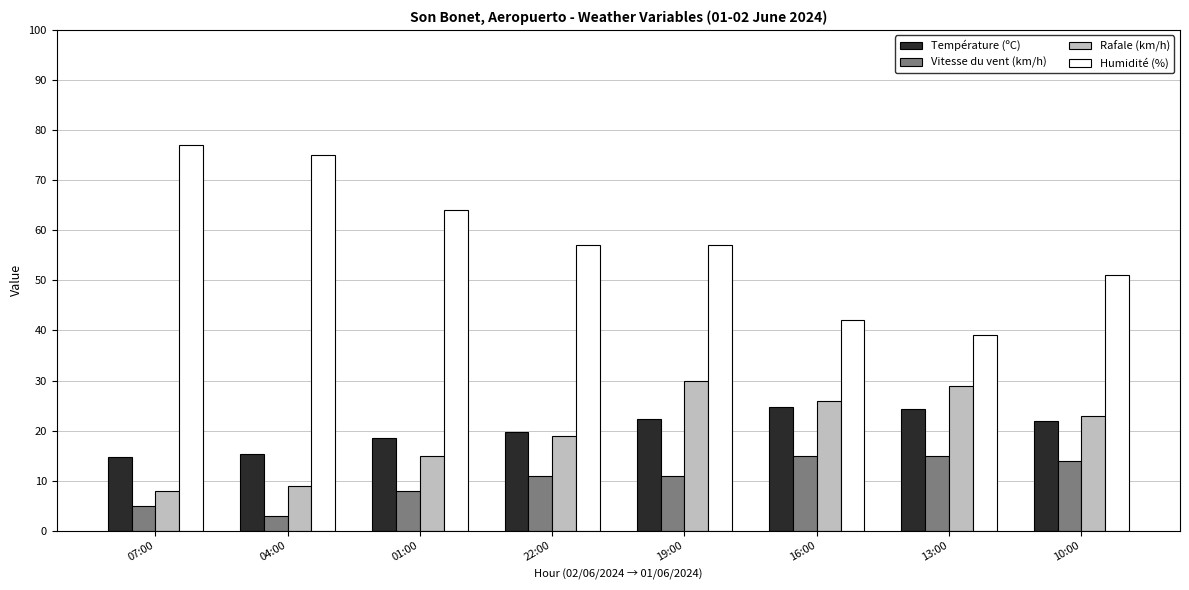

What is the highest value of the Vitesse du vent (km/h) series?

15.0